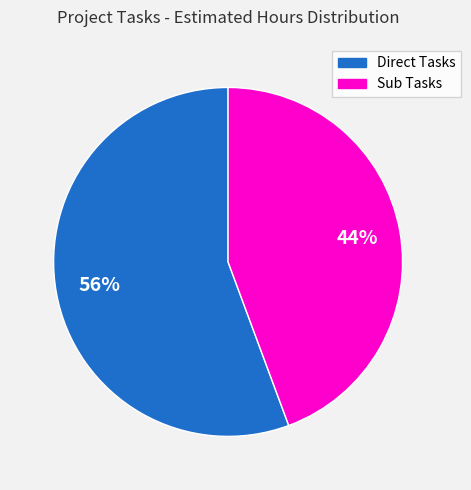

The Sub Tasks slice represents 44% of the pie. True or false?

True